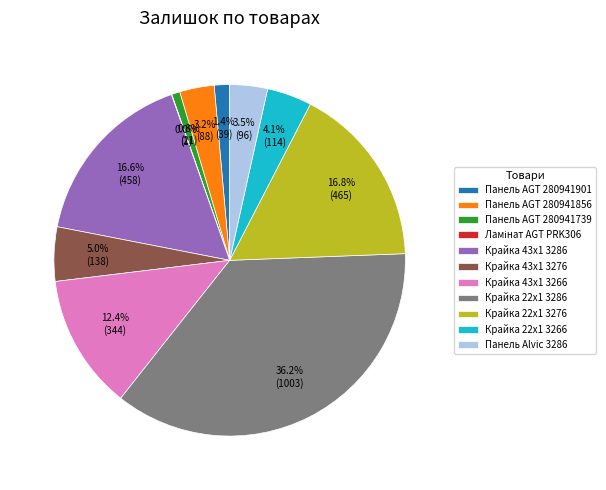

Is there any slice that represents more than half of the pie?

No